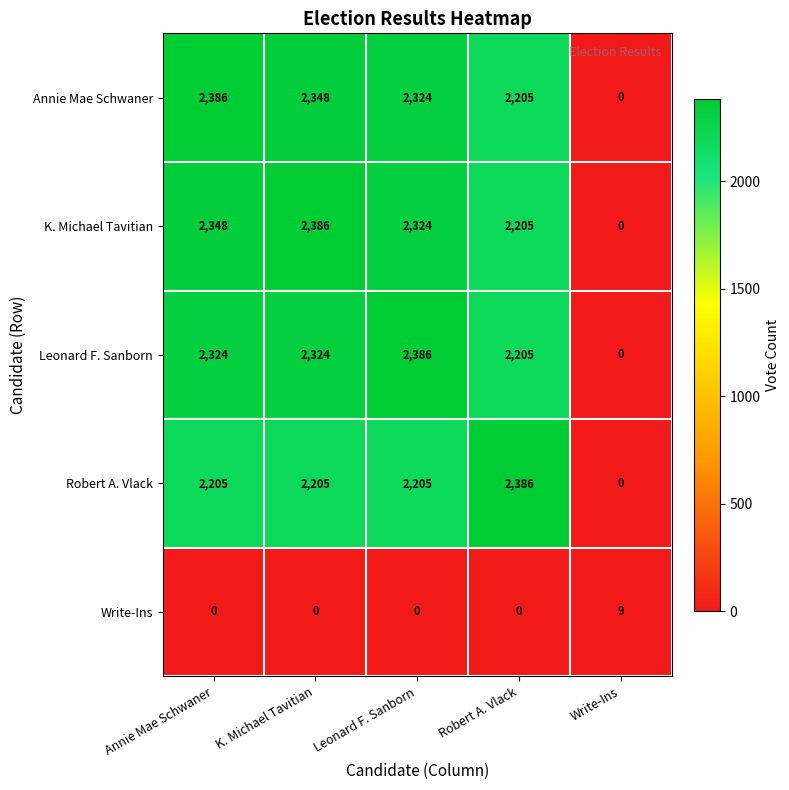

At Annie Mae Schwaner, list the series in order from largest to smallest.

Annie Mae Schwaner, K. Michael Tavitian, Leonard F. Sanborn, Robert A. Vlack, Write-Ins